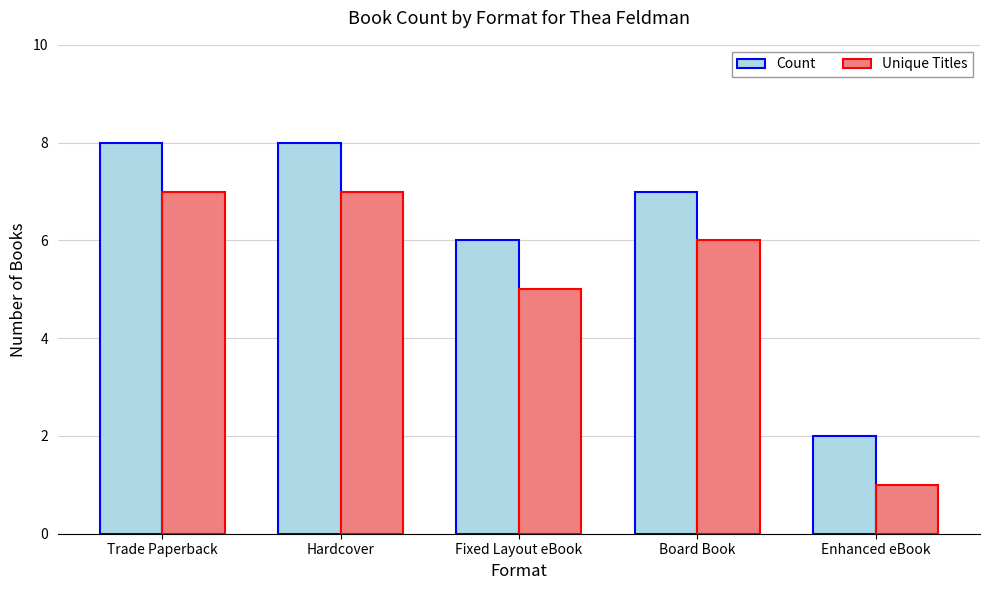

What is the label of the 2nd bar from the right?

Board Book